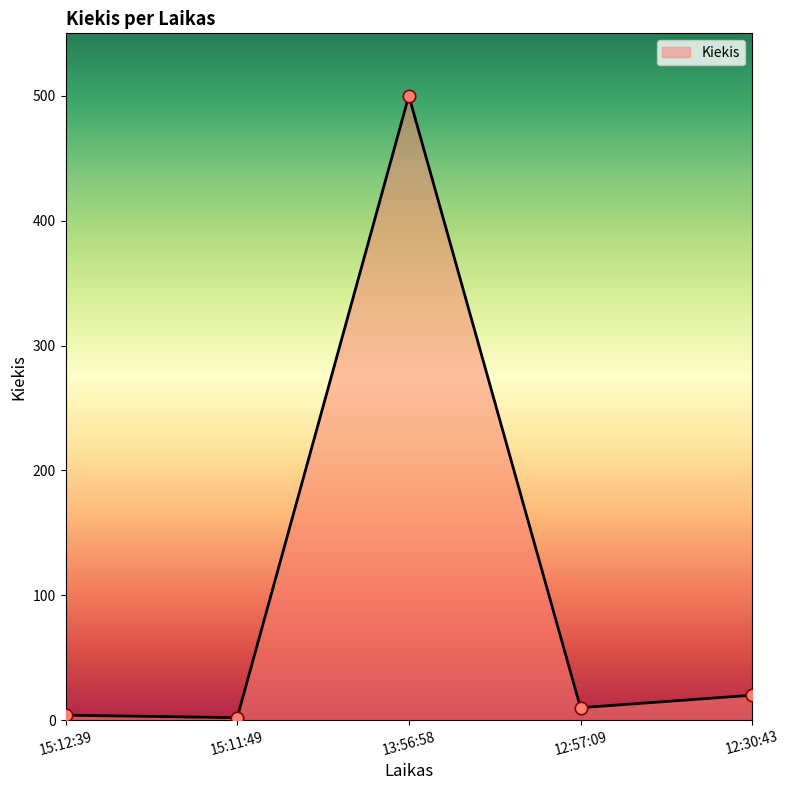

Between 12:57:09 and 12:30:43, which is larger?

12:30:43